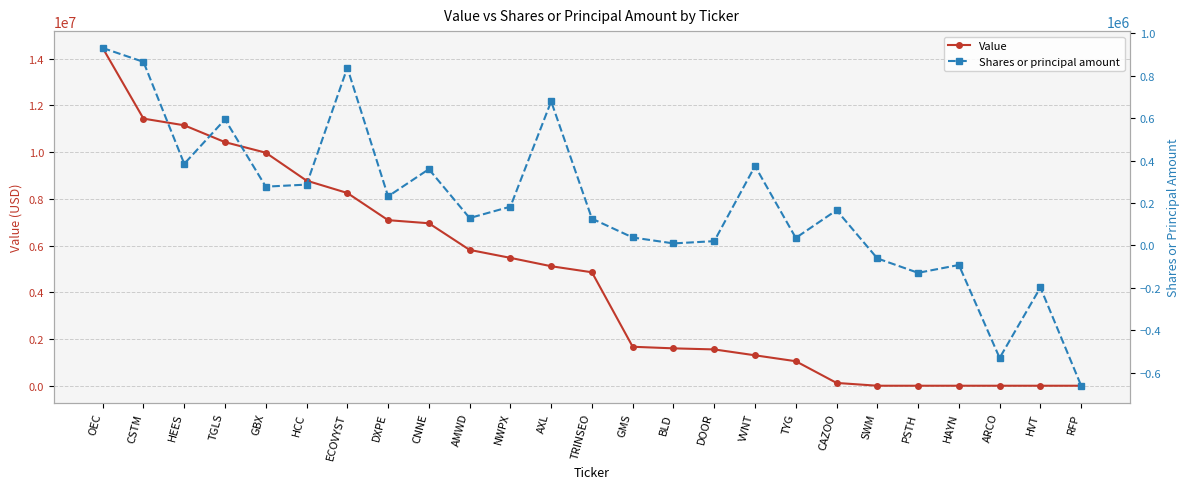

Which label corresponds to the largest value in the chart?

OEC